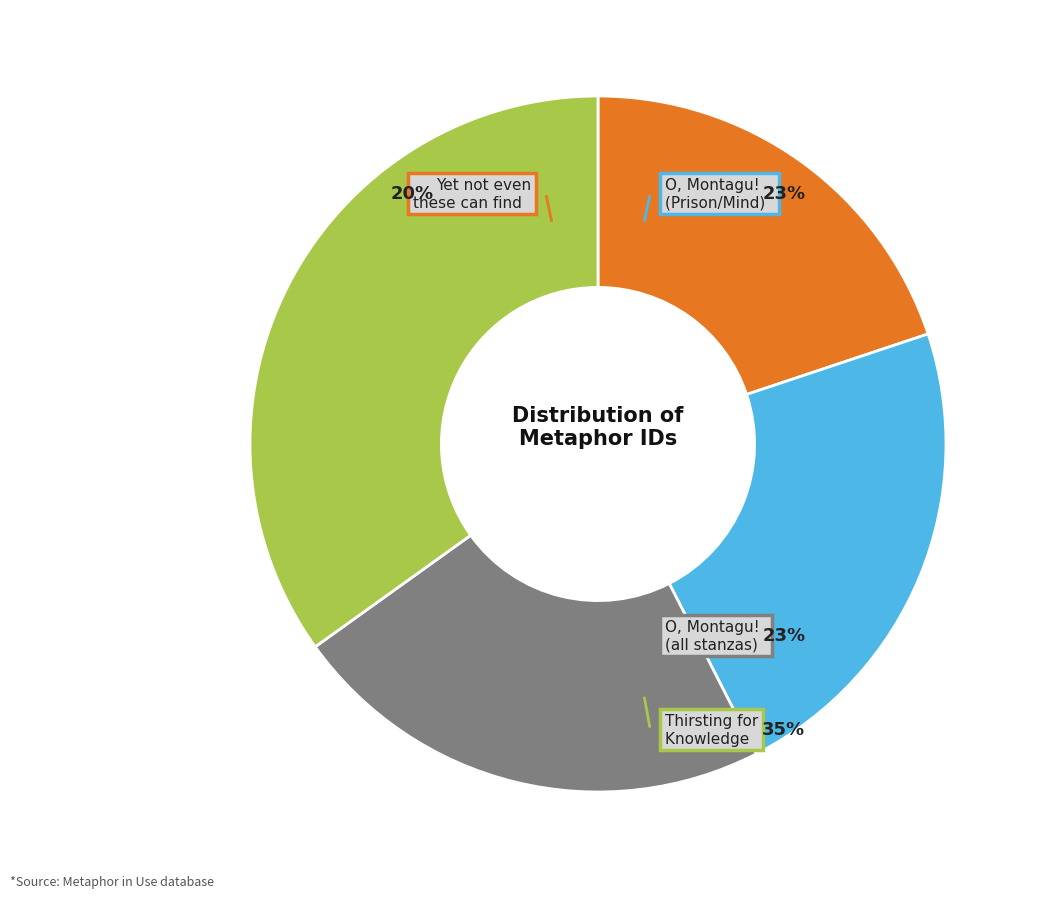

To the nearest percent, what is the difference between the Yet not even these can find an asylum and O, Montagu! forgive me (all stanzas) slice percentages?

3%